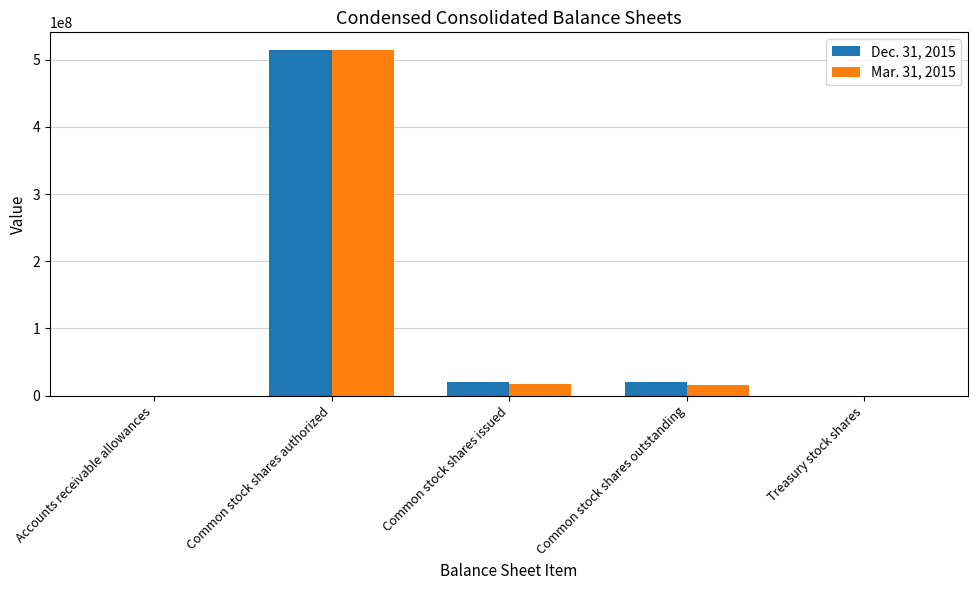

What is the sum of all Dec. 31, 2015 values?

554546137